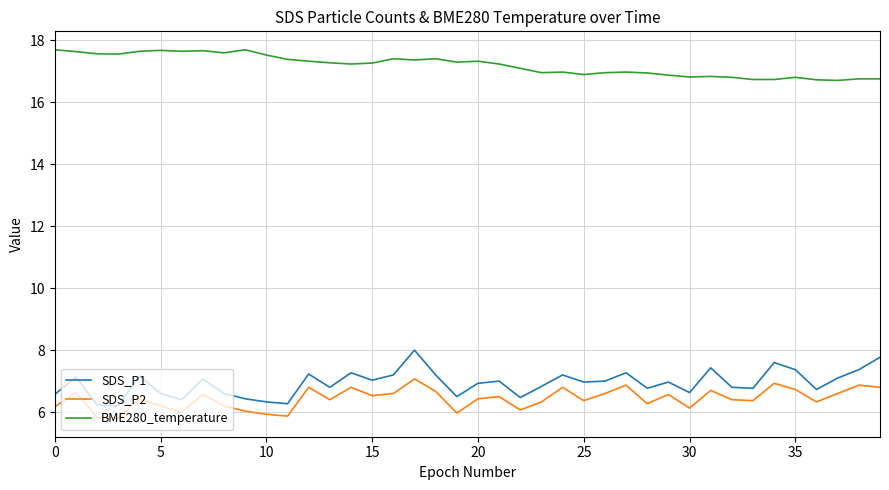

What is the average value of the SDS_P2 series?

6.4